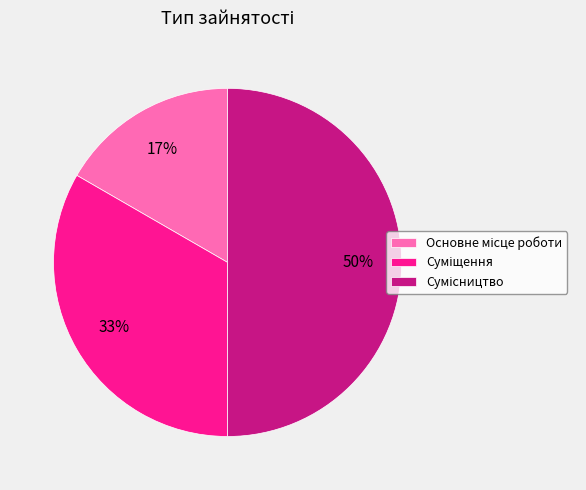

To the nearest percent, what is the difference between the largest and smallest slice percentages?

33%